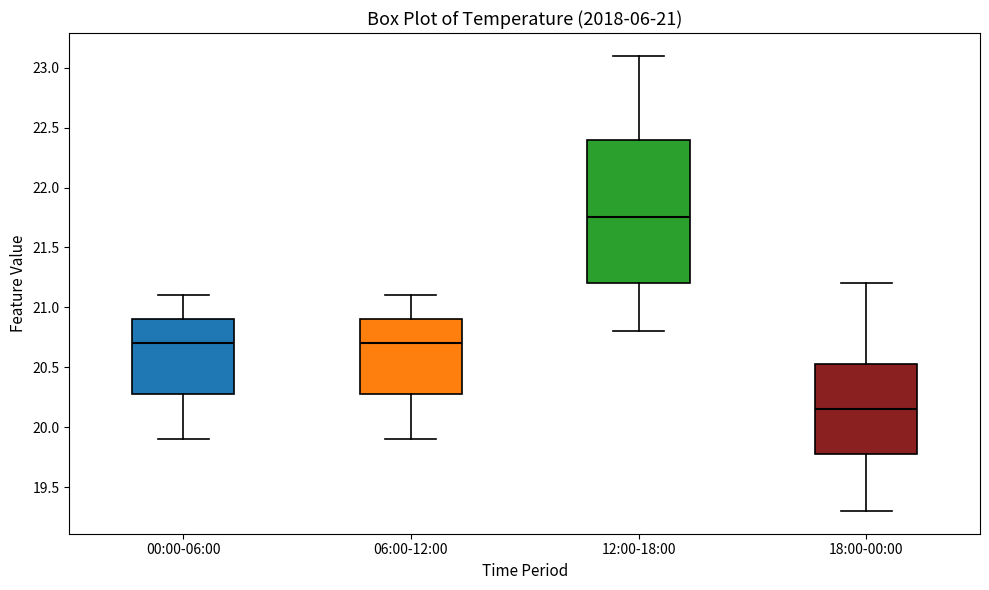

Which box is the tallest, from its lower edge to its upper edge?

12:00-18:00